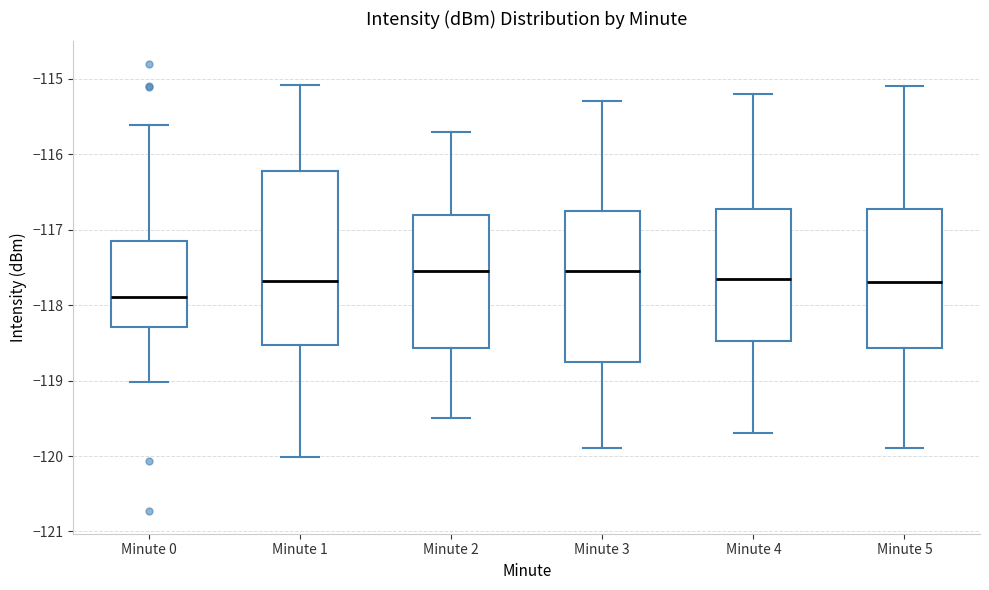

Which box is the tallest, from its lower edge to its upper edge?

Minute 1